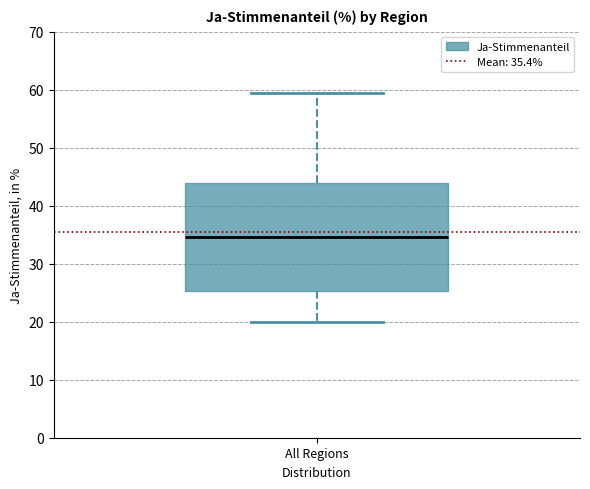

Transcribe this box plot: give where the median line is, the range the box spans, and where the two whiskers end, as read against the y-axis. The values are not printed on the chart, so give them approximately, as read against the axis.

median 35, box 25 to 44, whiskers 20 to 59